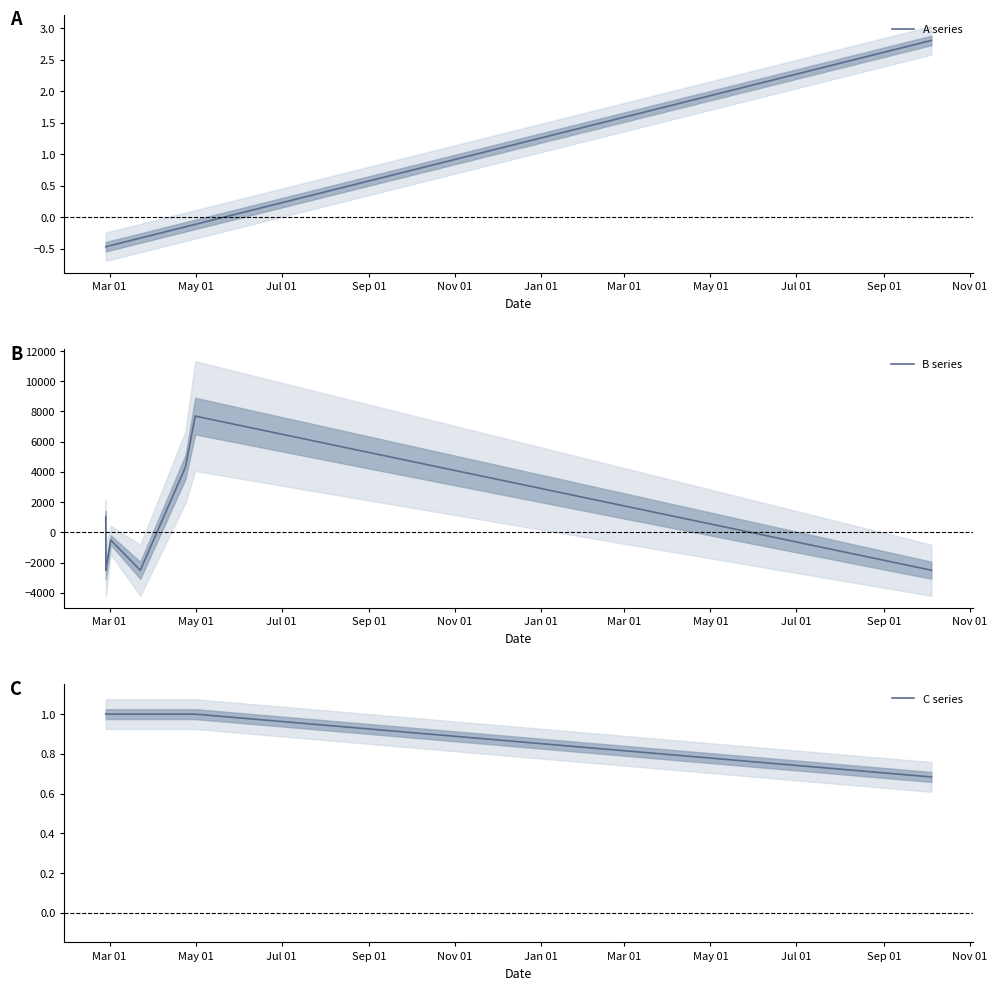

The A series series shows -0.1 at May 01. True or false?

True